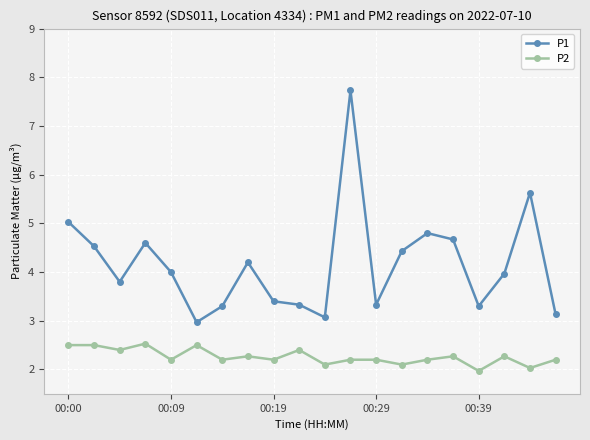

Which series has the largest total across all categories?

P1